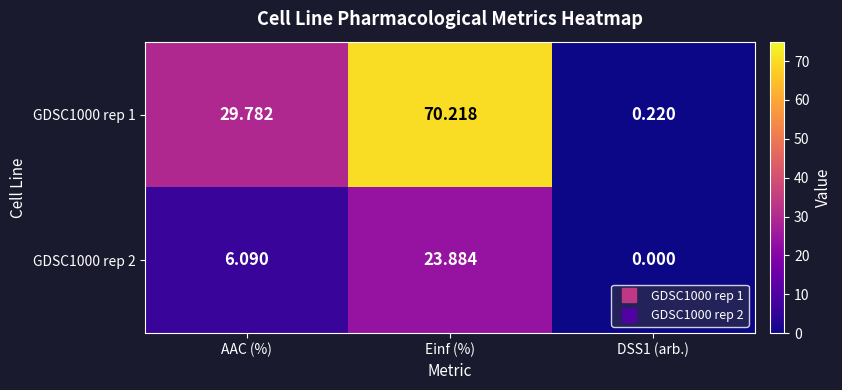

Which label corresponds to the smallest value in the chart?

DSS1 (arb.)